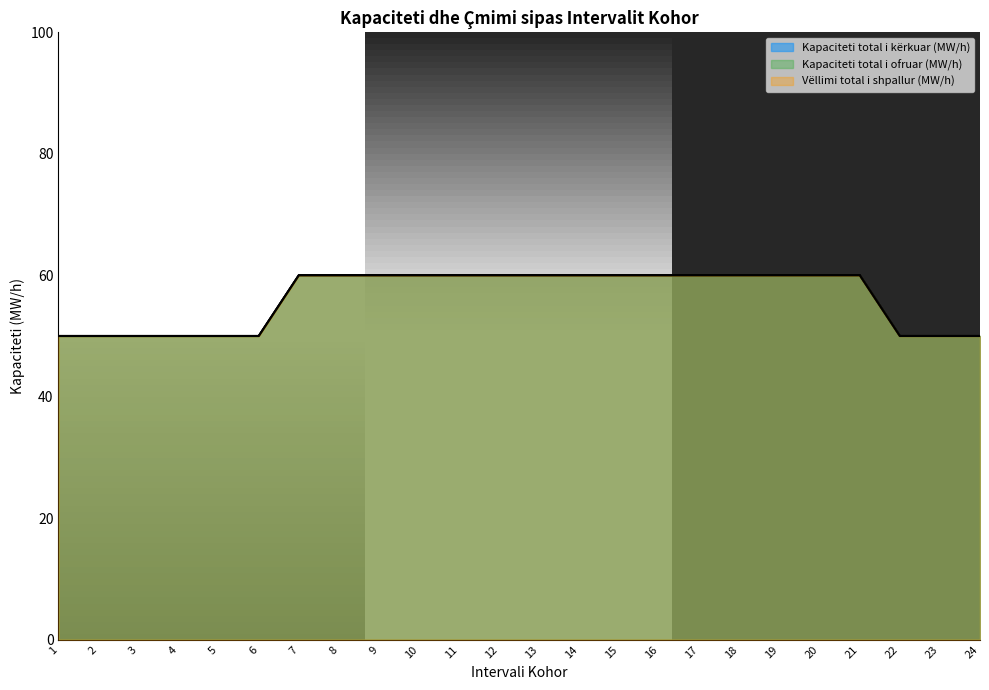

How many lines are shown in the chart?

3